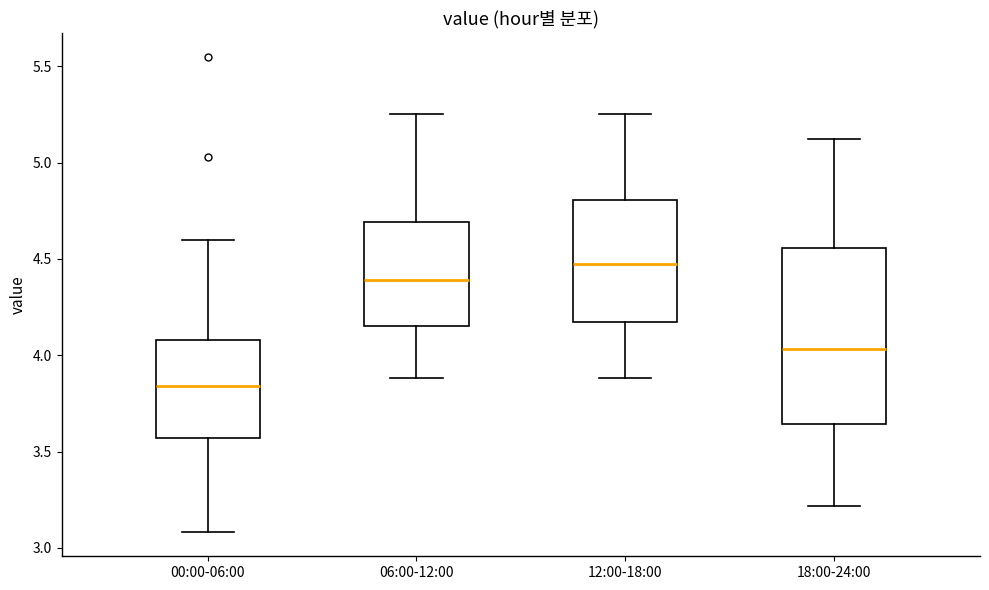

Reading left to right, transcribe this box plot: for each box, give where its median line is, the range the box spans, and where its two whiskers end, as read against the y-axis. The values are not printed on the chart, so give them approximately, as read against the axis.

00:00-06:00: median 3.85, box 3.55 to 4.10, whiskers 3.10 to 4.60
06:00-12:00: median 4.40, box 4.15 to 4.70, whiskers 3.90 to 5.25
12:00-18:00: median 4.50, box 4.15 to 4.80, whiskers 3.90 to 5.25
18:00-24:00: median 4.05, box 3.65 to 4.55, whiskers 3.20 to 5.10